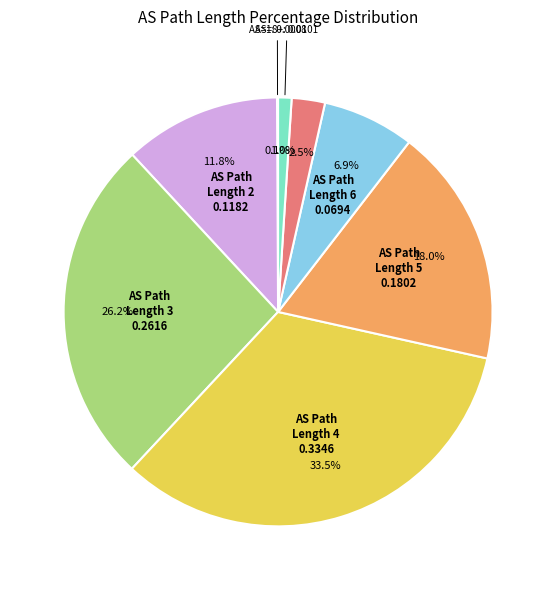

Is there any slice that represents more than half of the pie?

No